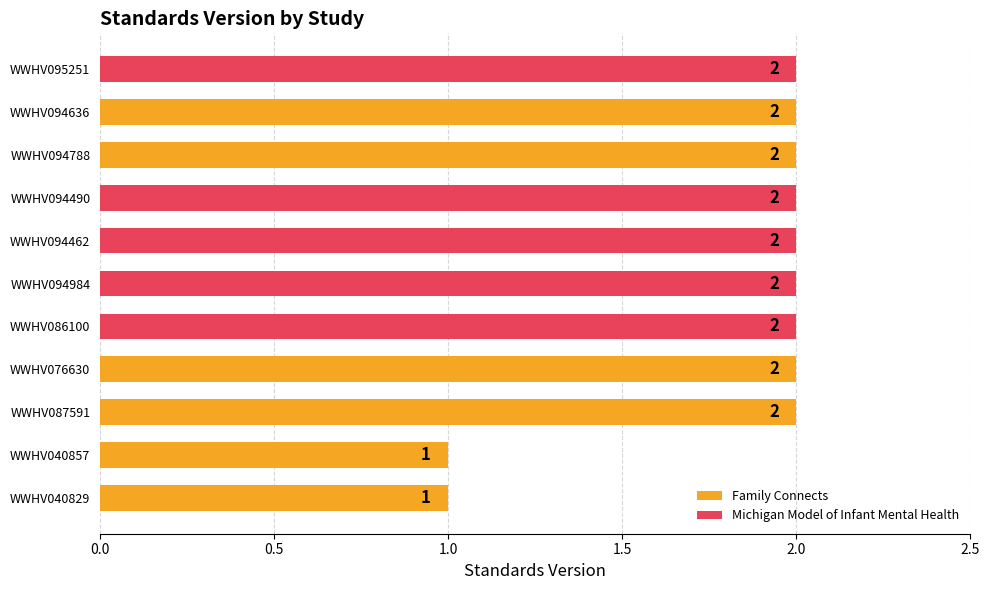

True or false: the data shows 3 at WWHV094636.

False